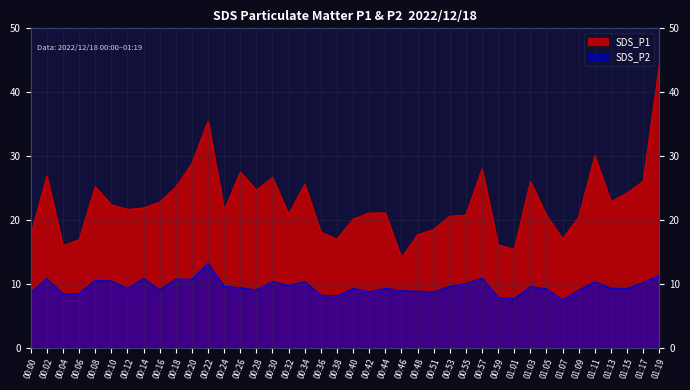

Does the chart display data point markers on the line(s)?

No